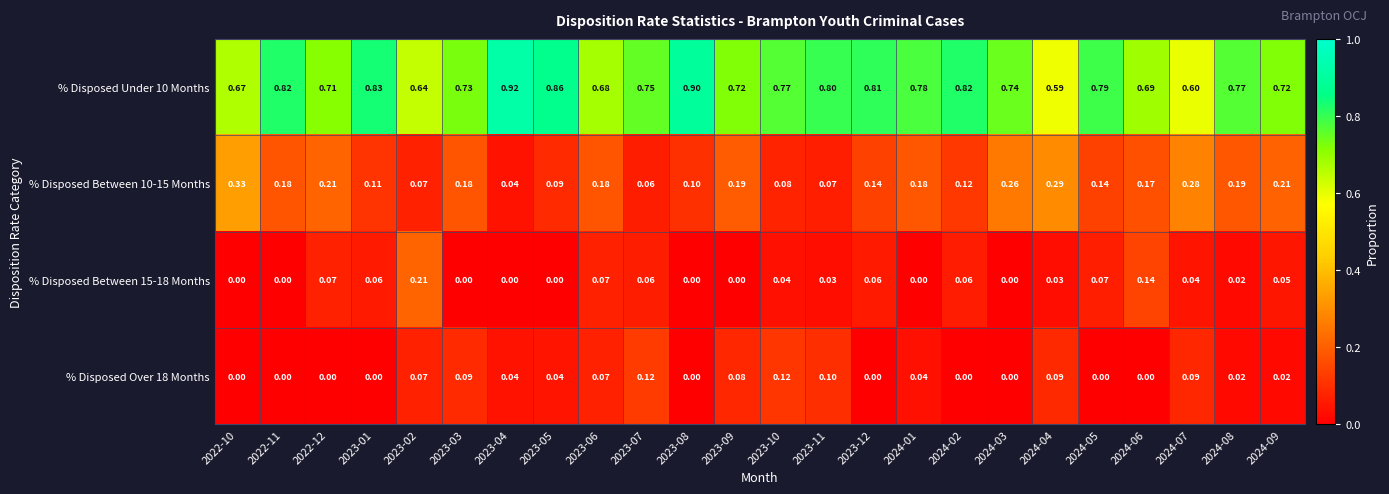

Is the value of % Disposed Under 10 Months at 2024-03 greater than the value of % Disposed Between 10-15 Months at 2024-01?

Yes